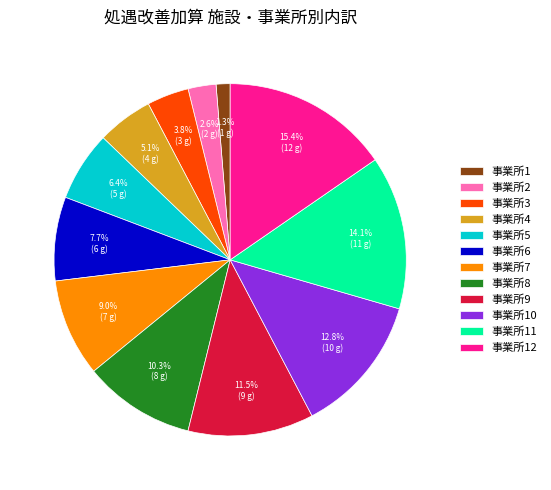

Does any single category account for the majority?

No